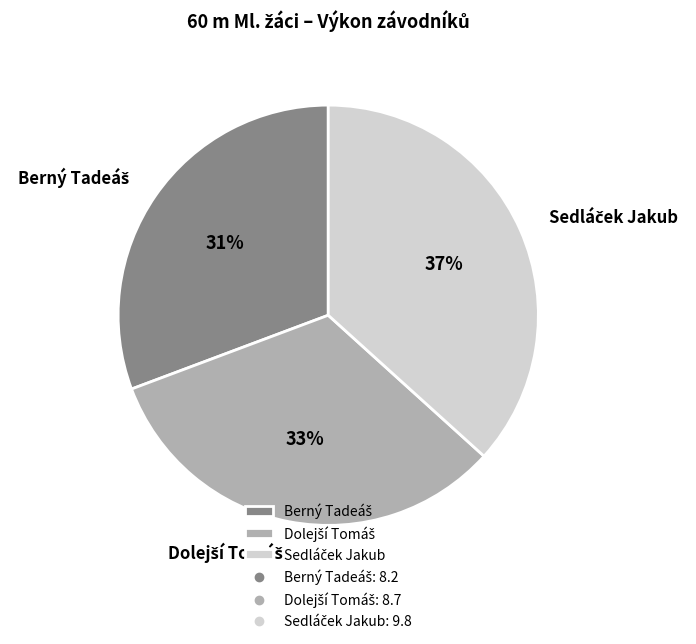

To the nearest percent, what is the difference between the largest and smallest slice percentages?

6%